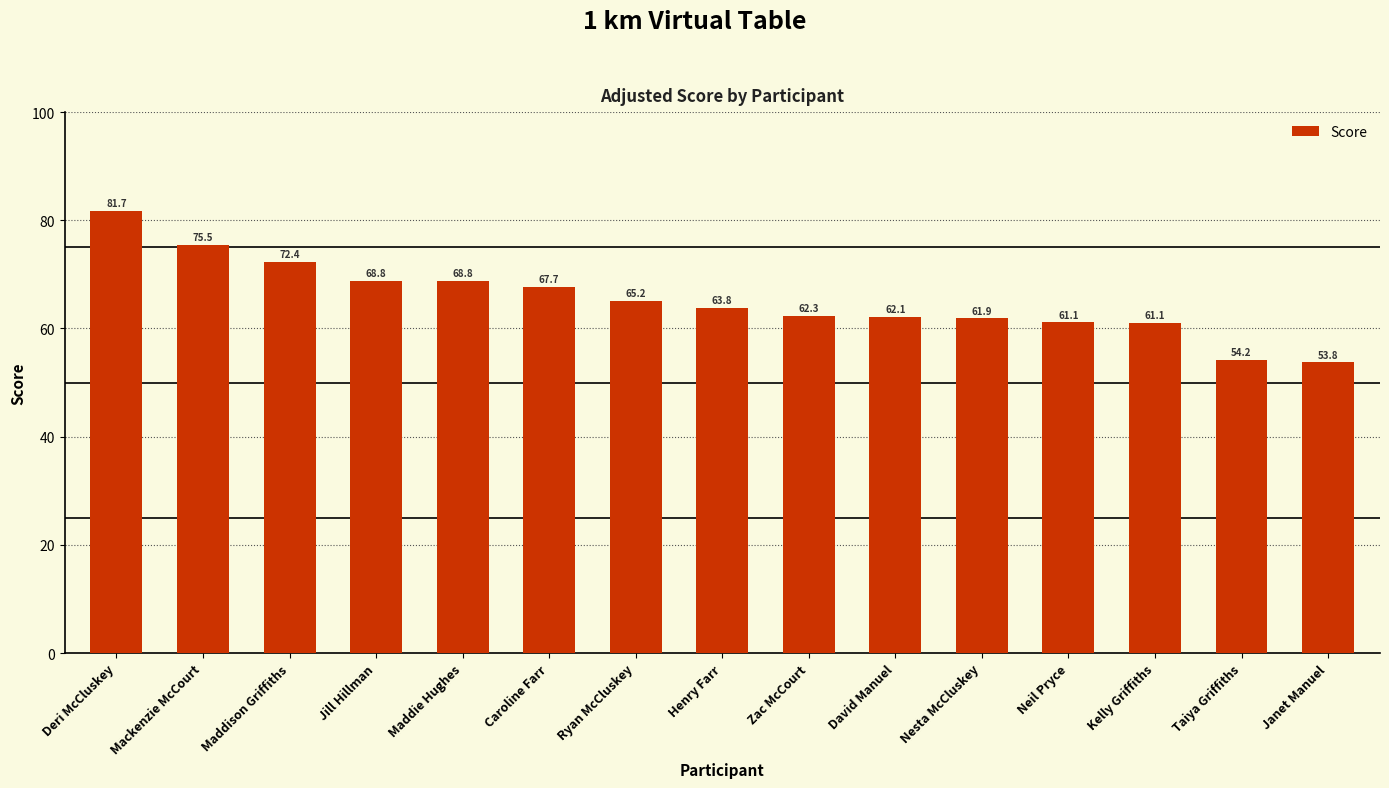

At which label does the data first exceed 63?

Deri McCluskey